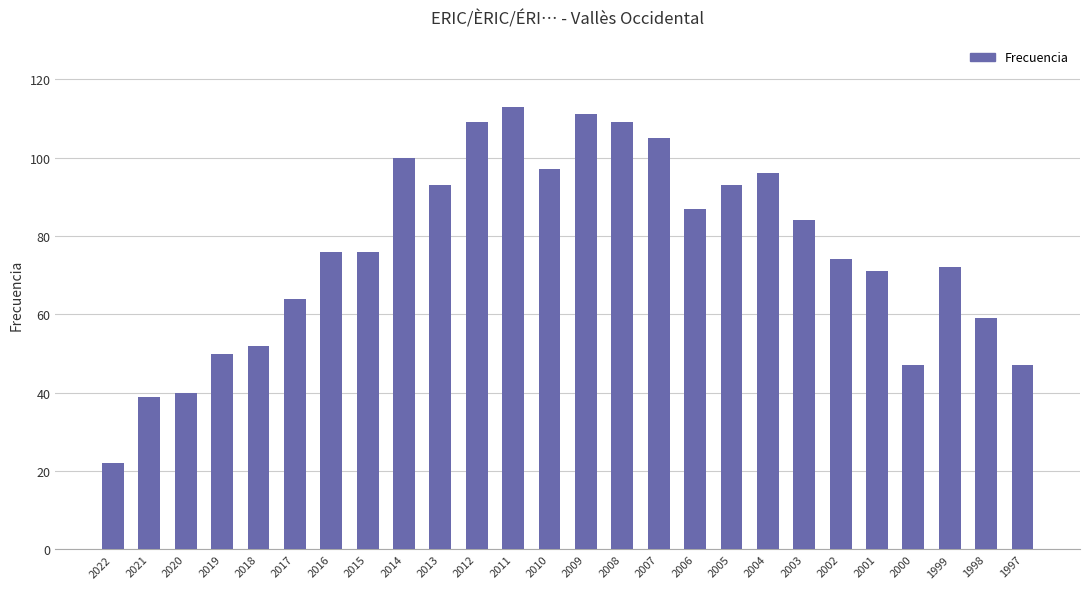

Is it true that the value at 2022 is 39?

False